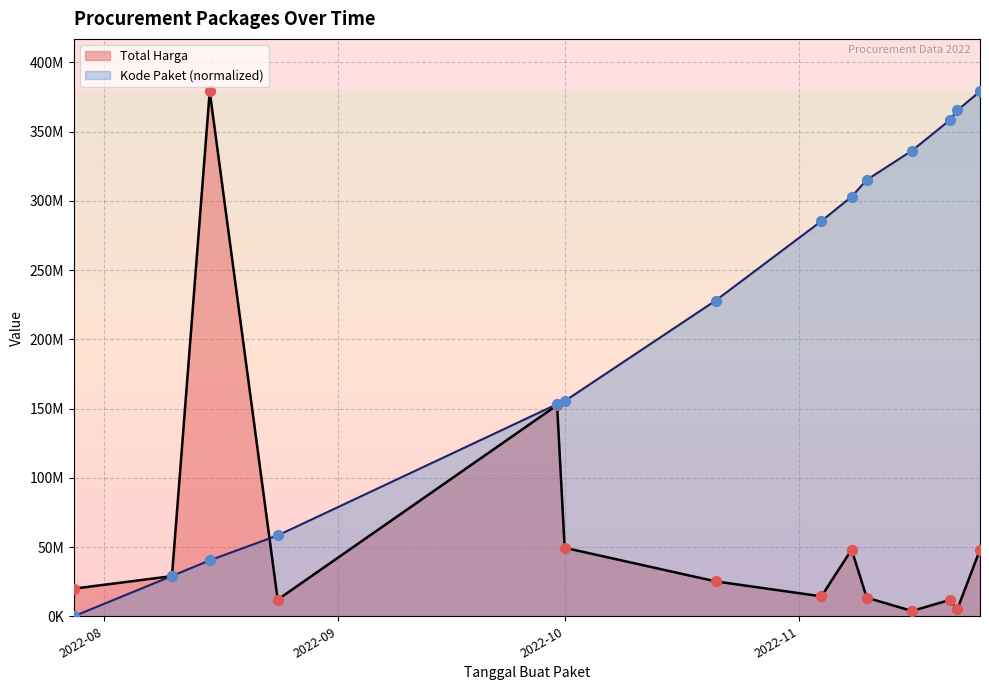

Is the value of Kode Paket at 2022-11-10 greater than the value of Total Harga at 2022-08-10?

Yes